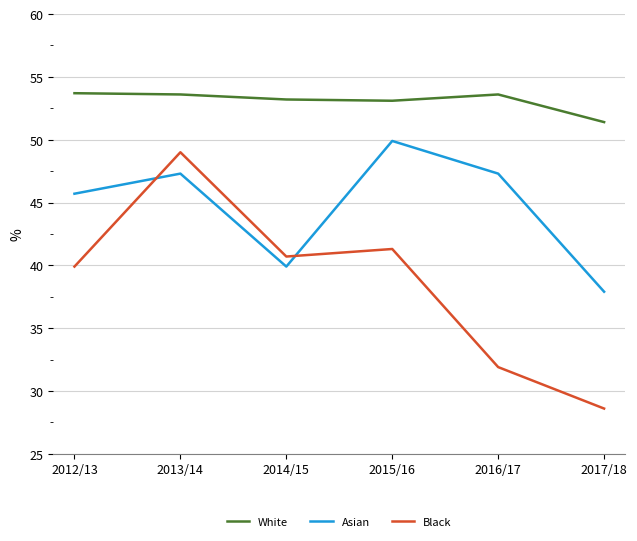

List the series in order of their peak value, highest first.

White, Asian, Black